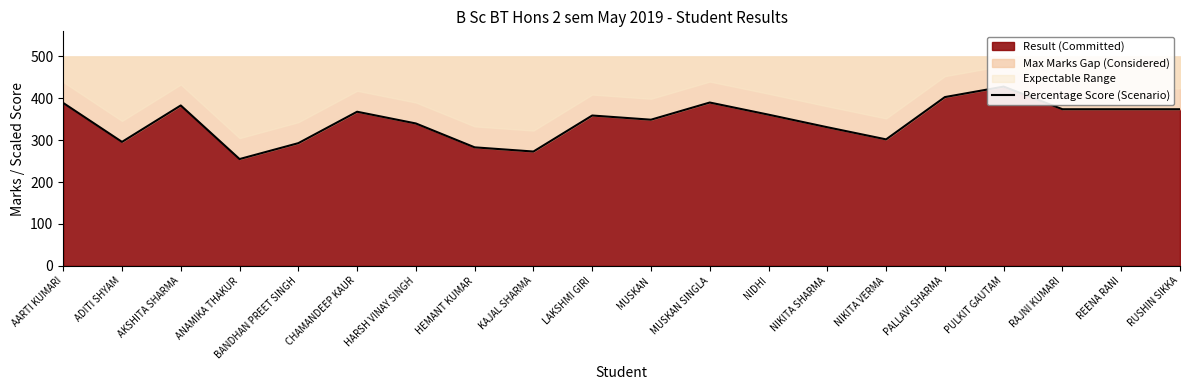

What is the label of the 8th point from the right?

NIDHI